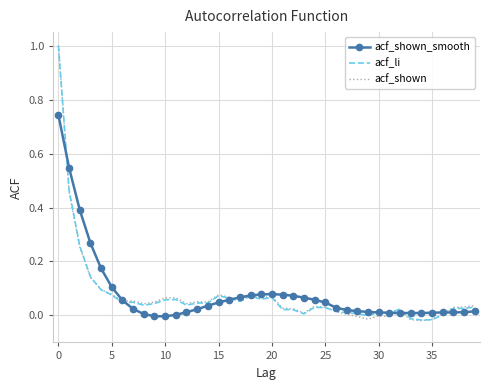

What is the highest value of the acf_shown series?

1.0